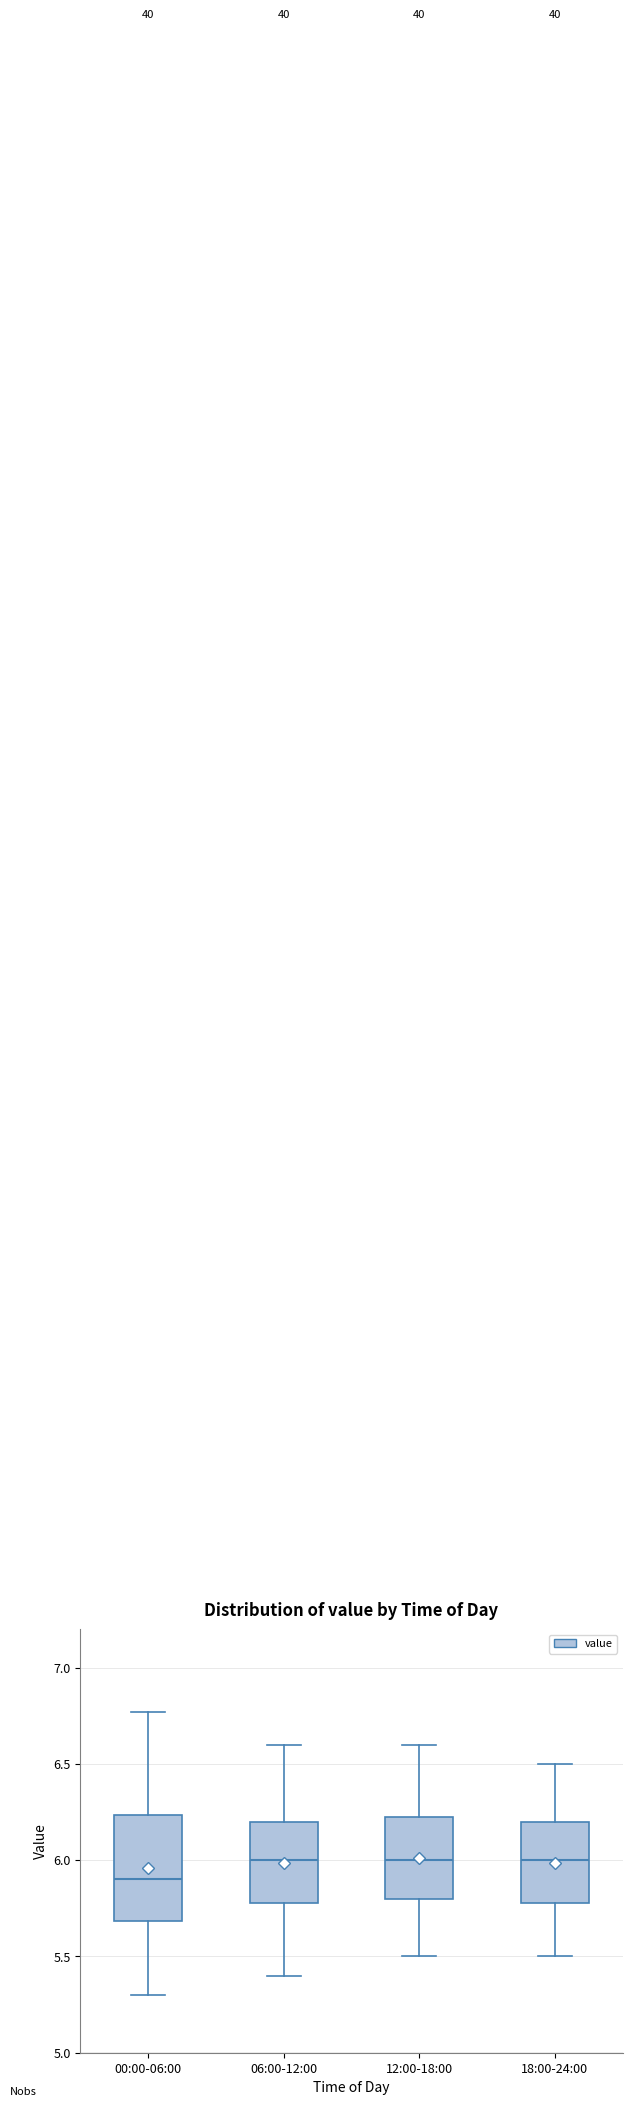

Where is the lower edge of the box for 12:00-18:00 on the y-axis? The values are not printed on the chart, so give them approximately, as read against the axis.

5.80